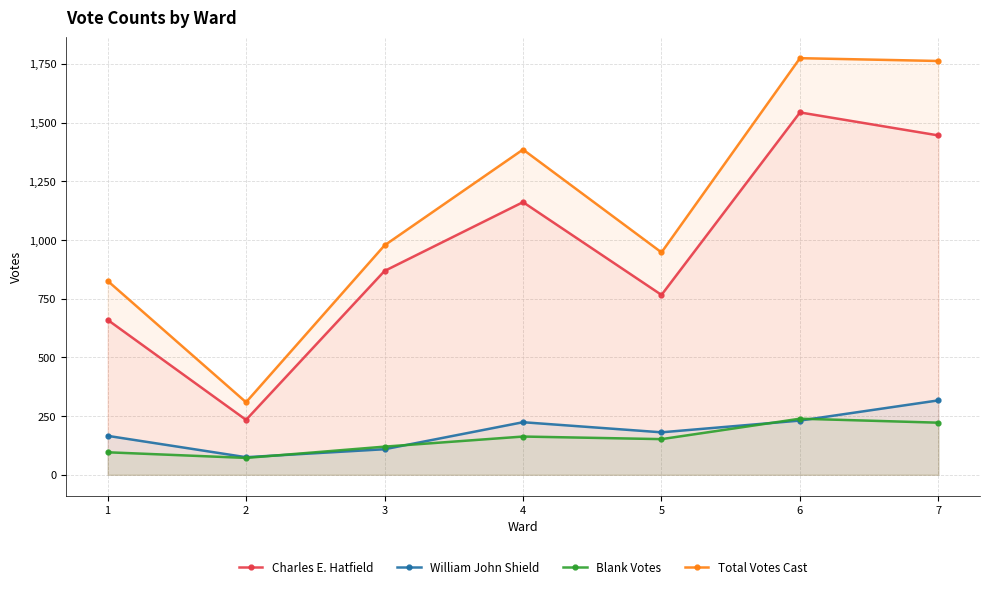

Is it true that Charles E. Hatfield equals 868 at 3?

True